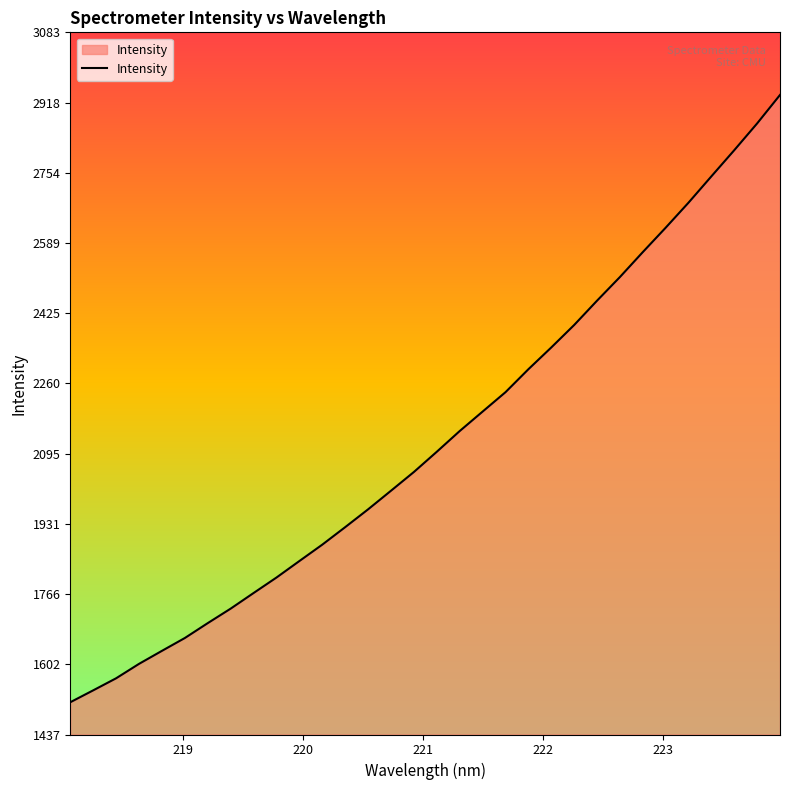

What is the greatest value displayed?

2936.2